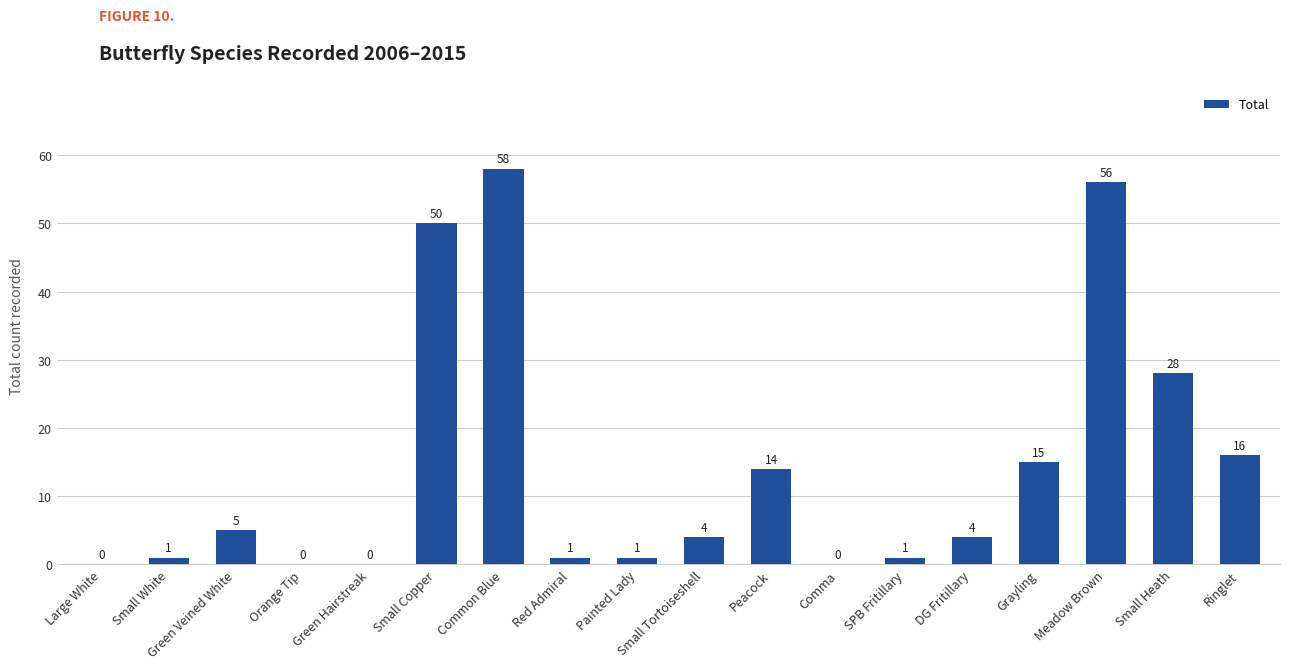

The value at Common Blue is 103. True or false?

False